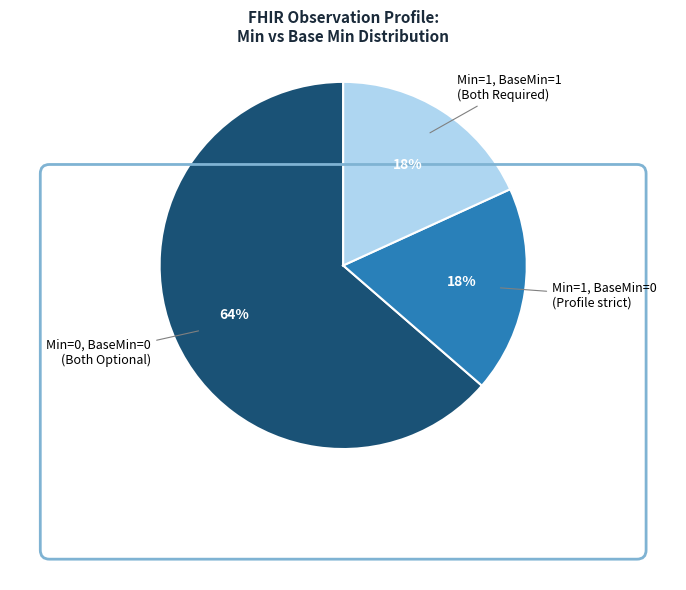

Count the number of slices in the pie.

3